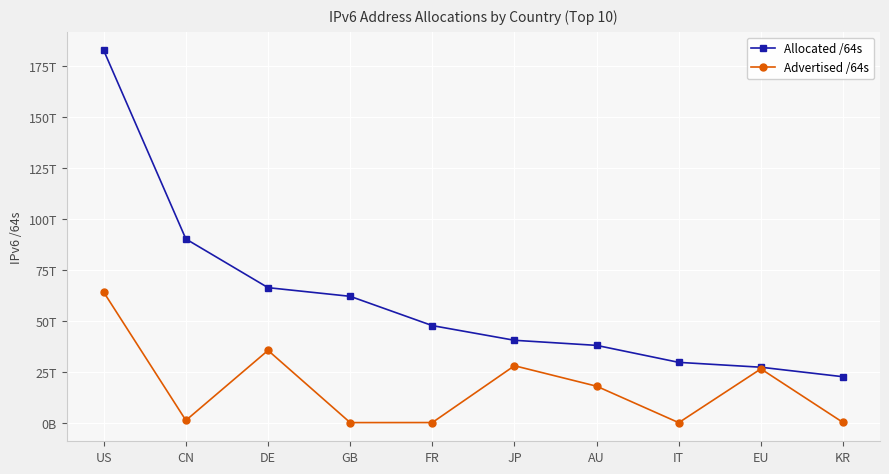

Is the value of Allocated /64s at GB greater than the value of Advertised /64s at CN?

Yes